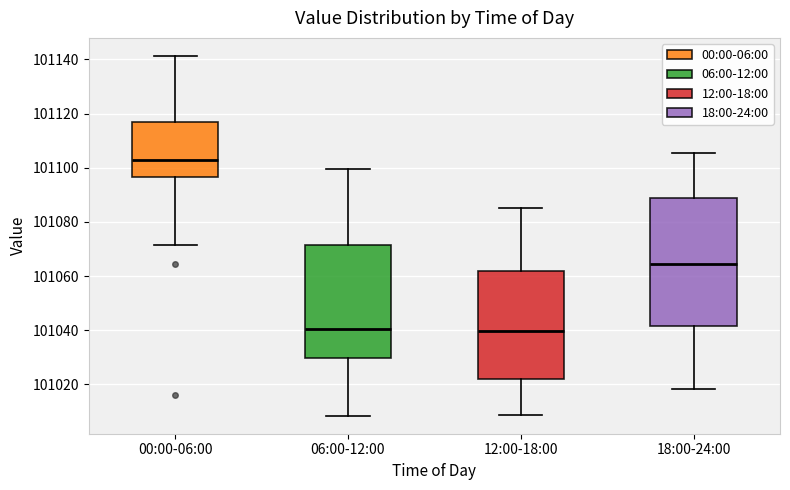

Reading left to right, read every box against the y-axis: the position of its median line, the range the box covers, and the ends of its whiskers. The values are not printed on the chart, so give them approximately, as read against the axis.

00:00-06:00: median 101102, box 101096 to 101116, whiskers 101072 to 101142
06:00-12:00: median 101040, box 101030 to 101072, whiskers 101008 to 101100
12:00-18:00: median 101040, box 101022 to 101062, whiskers 101008 to 101086
18:00-24:00: median 101064, box 101042 to 101088, whiskers 101018 to 101106